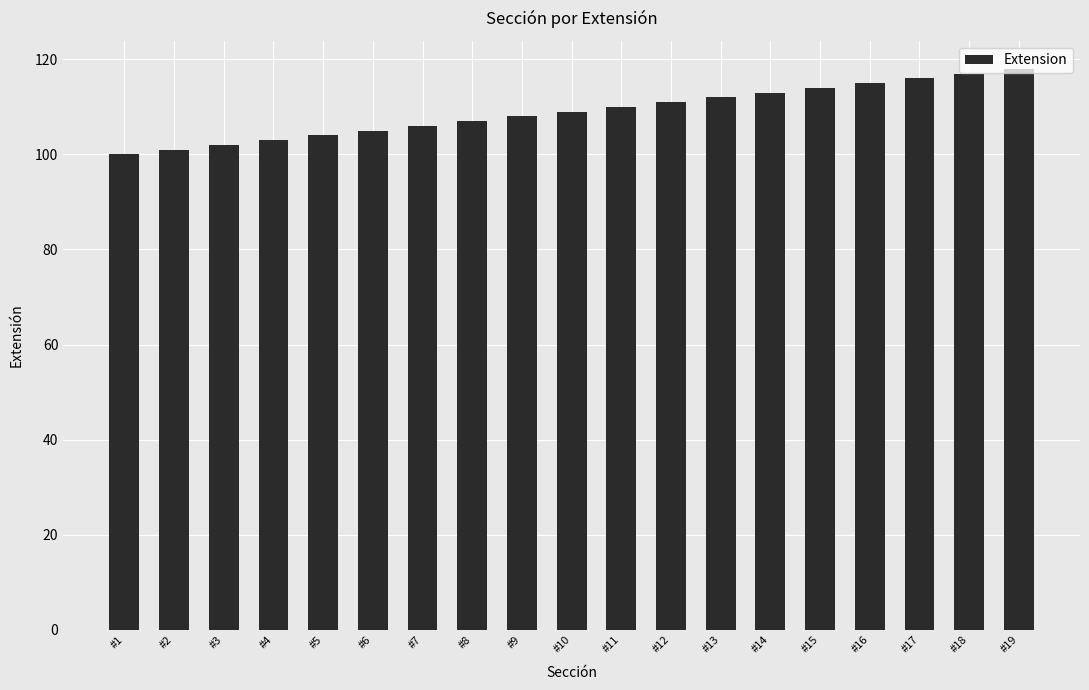

What is the change in value from #7 to #11?

+4